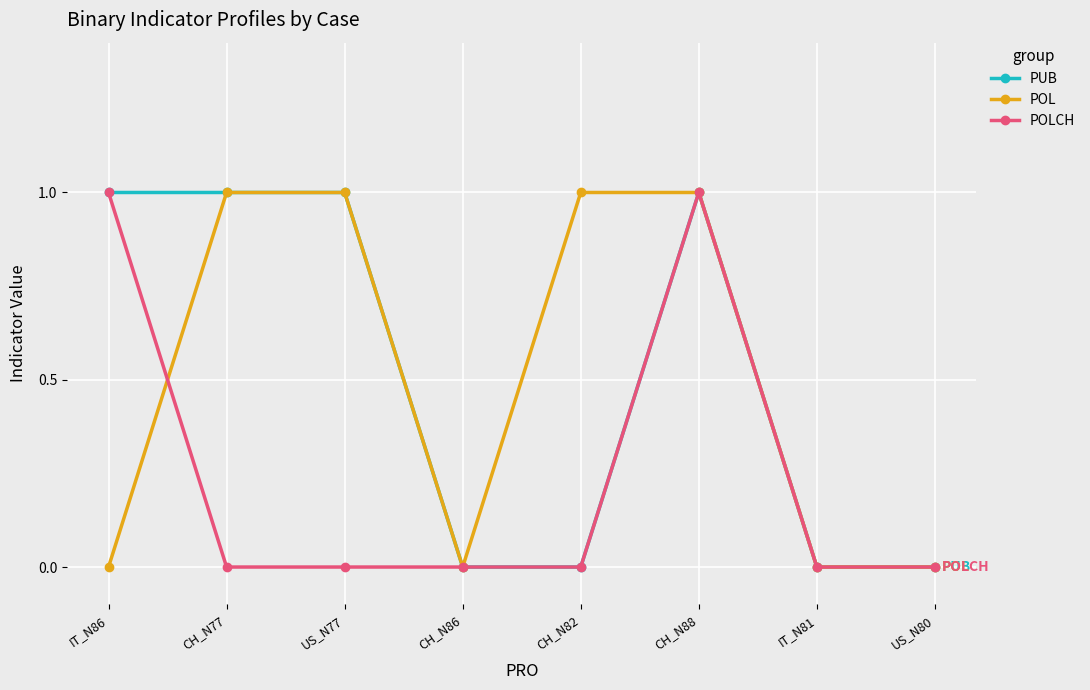

Count the POL values in the range 0 to 1.

8